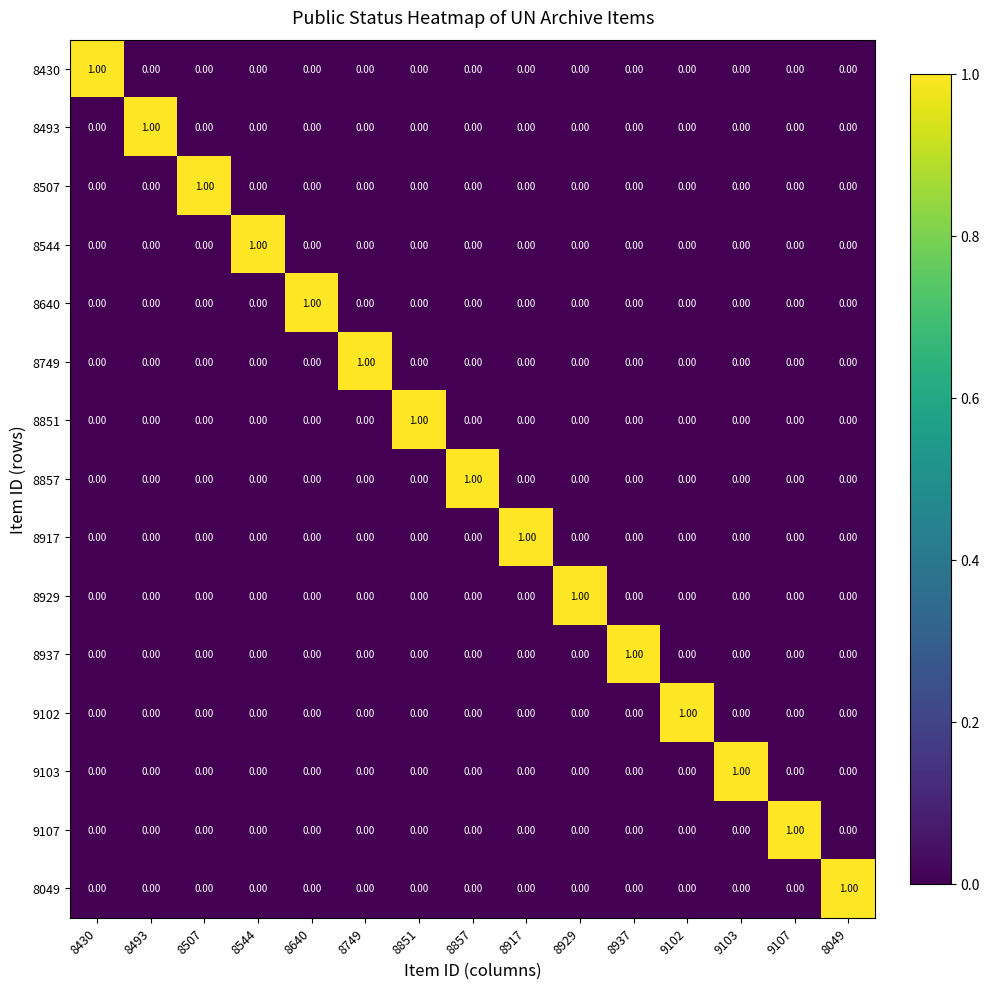

How many data points in 8049 are above 0?

1